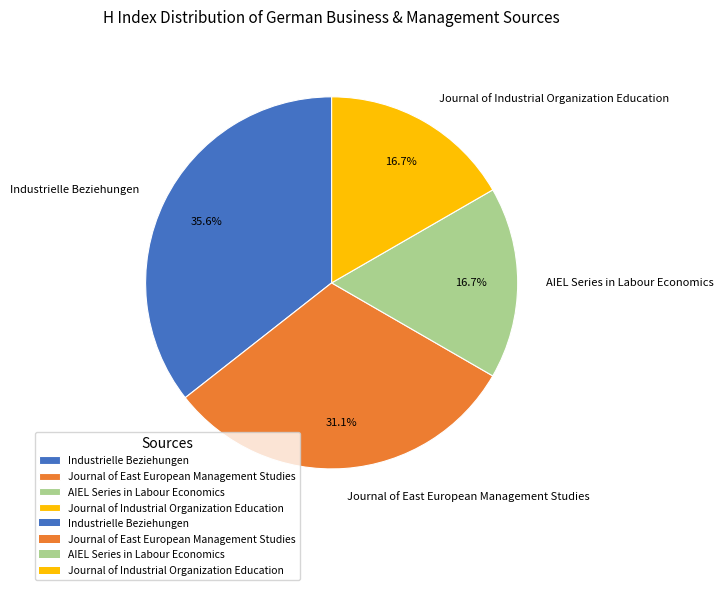

Is Journal of East European Management Studies the majority of the pie?

No